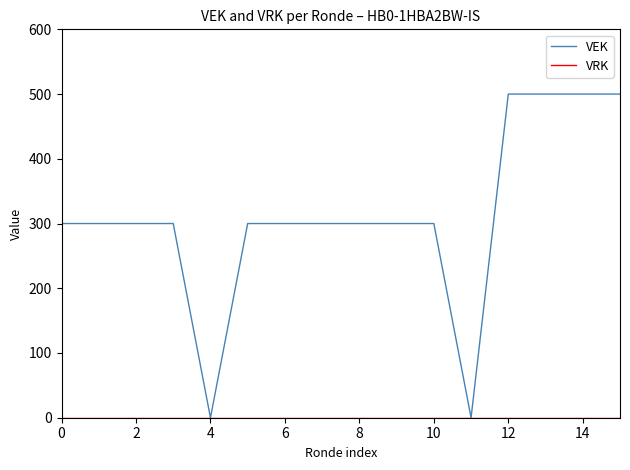

Which series has the largest total across all categories?

VEK